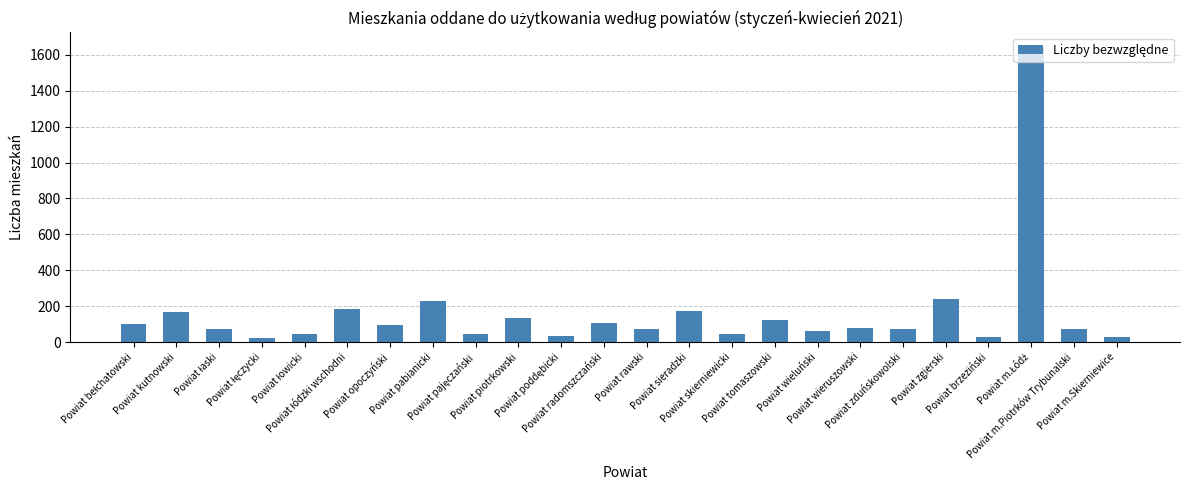

What is the value of the 1st bar from the left?

103